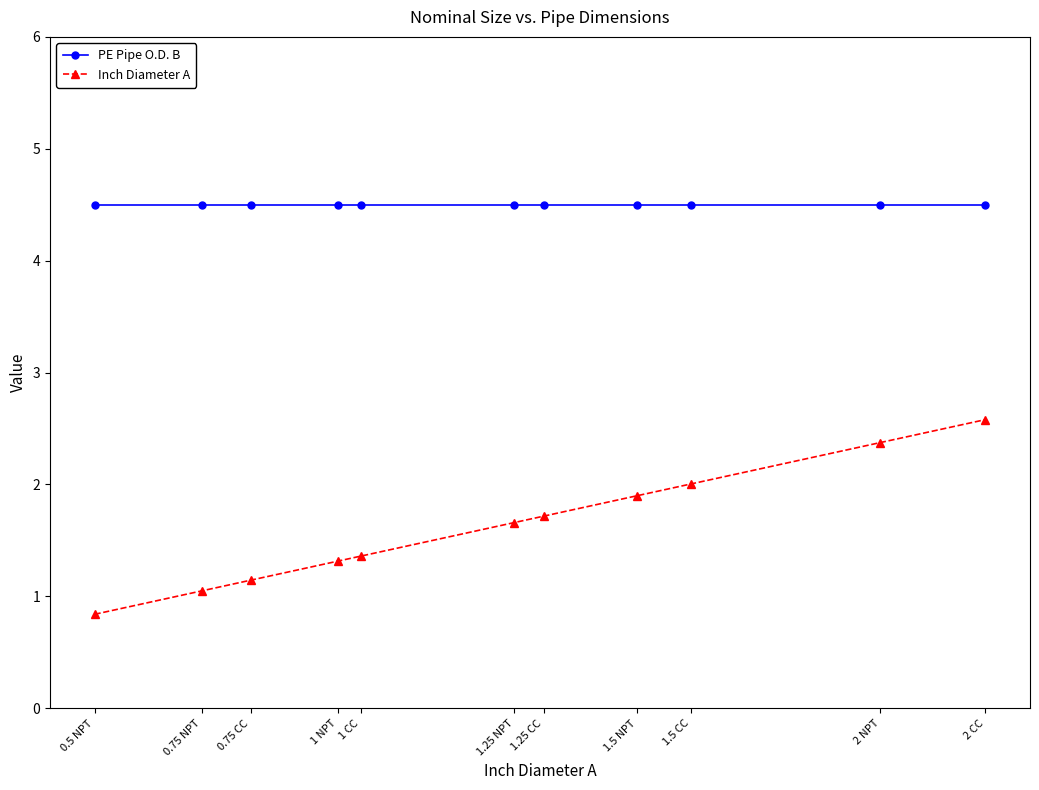

True or false: Inch Diameter A has a value of 1.7 at 1.25 NPT.

True